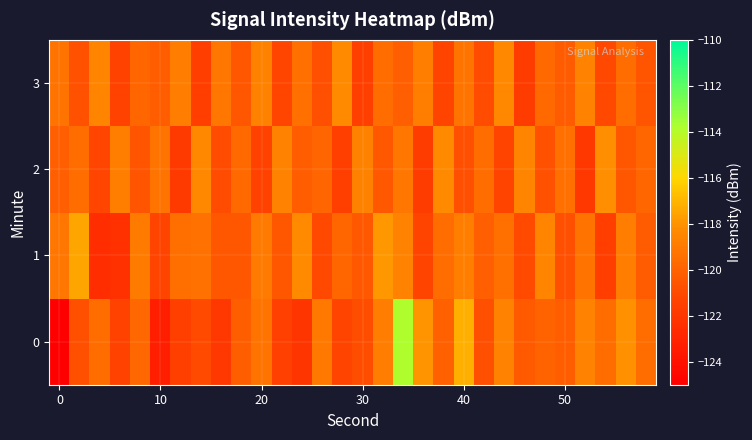

Reading right to left, extract all data points from this chart.

0: -119.6	-118.1	-119.5	-118.6	-120.2	-119.9	-120.3	-118.7	-120.8	-117.2	-120.0	-118.0	-113.8	-118.9	-120.8	-121.3	-119.1	-122.1	-121.4	-119.3	-120.1	-122.0	-121.0	-121.5	-123.2	-119.8	-121.4	-119.6	-120.8	-125.0
1: -120.3	-118.9	-121.6	-119.2	-120.8	-118.5	-121.0	-119.4	-120.1	-118.8	-119.5	-121.3	-118.6	-117.9	-120.4	-119.8	-121.1	-118.3	-120.5	-119.0	-120.5	-120.5	-119.3	-119.5	-121.3	-118.9	-122.3	-122.5	-117.5	-119.2
2: -119.8	-120.5	-118.2	-121.9	-119.4	-120.7	-118.5	-121.3	-119.6	-120.8	-118.3	-121.7	-119.1	-120.4	-118.7	-121.5	-119.9	-120.2	-118.6	-121.4	-119.7	-120.9	-118.4	-121.8	-119.3	-120.6	-118.8	-121.2	-119.5	-120.1
3: -120.6	-119.5	-121.1	-118.6	-120.3	-119.7	-121.7	-118.4	-120.9	-119.2	-121.3	-118.8	-120.1	-119.6	-121.5	-118.3	-120.8	-119.4	-121.2	-118.7	-120.5	-119.1	-121.6	-118.9	-120.2	-119.8	-121.4	-118.5	-120.7	-119.3